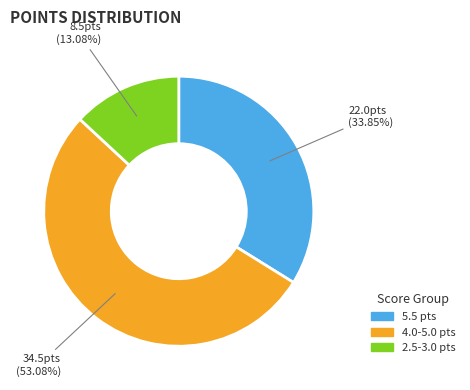

Count the number of slices in the pie.

3